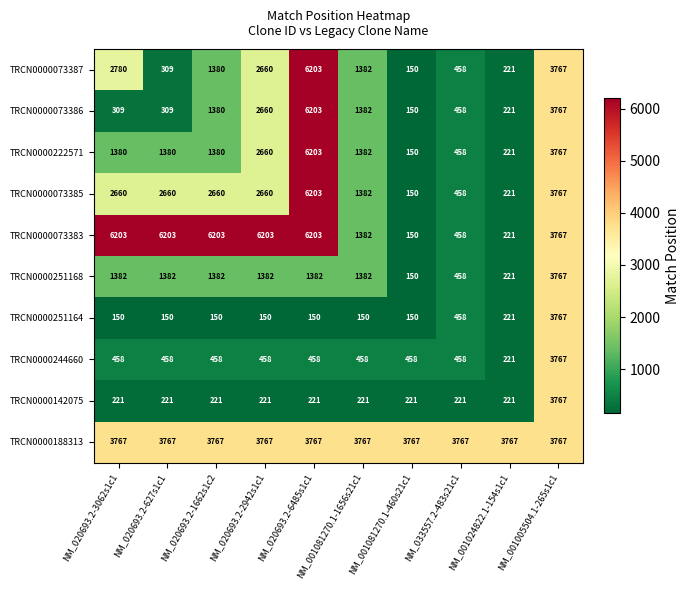

What is the maximum value shown in the chart?

6203